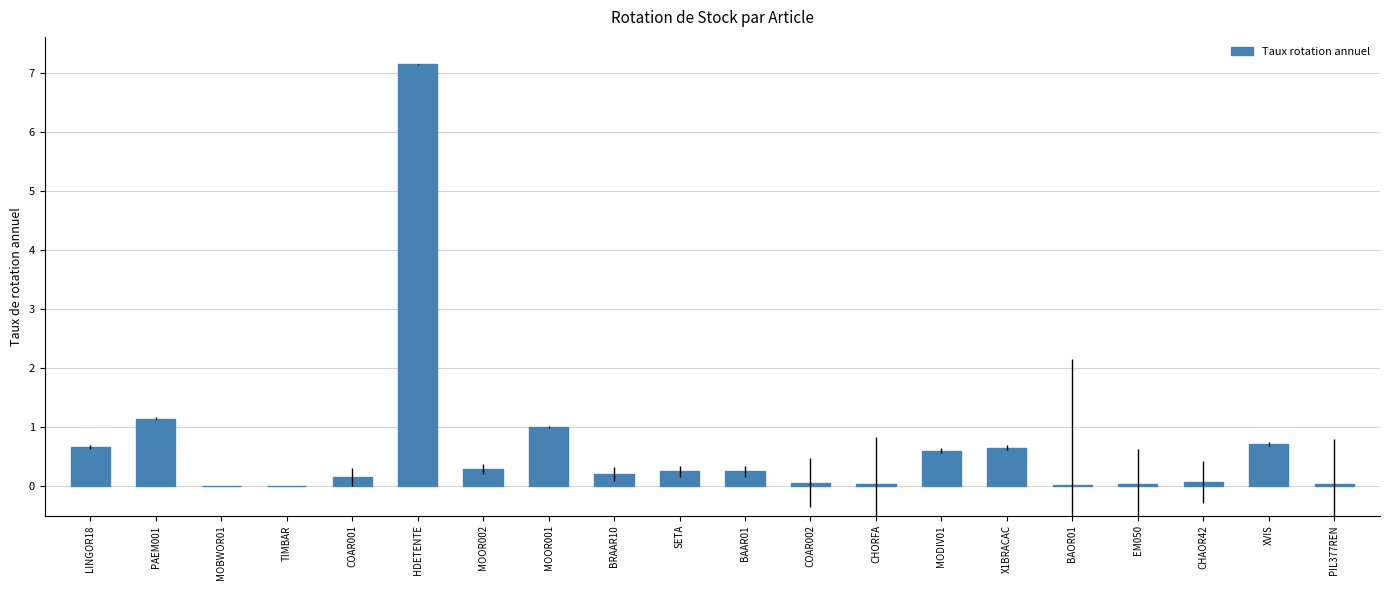

At which category does the chart reach its peak across all series?

HDETENTE